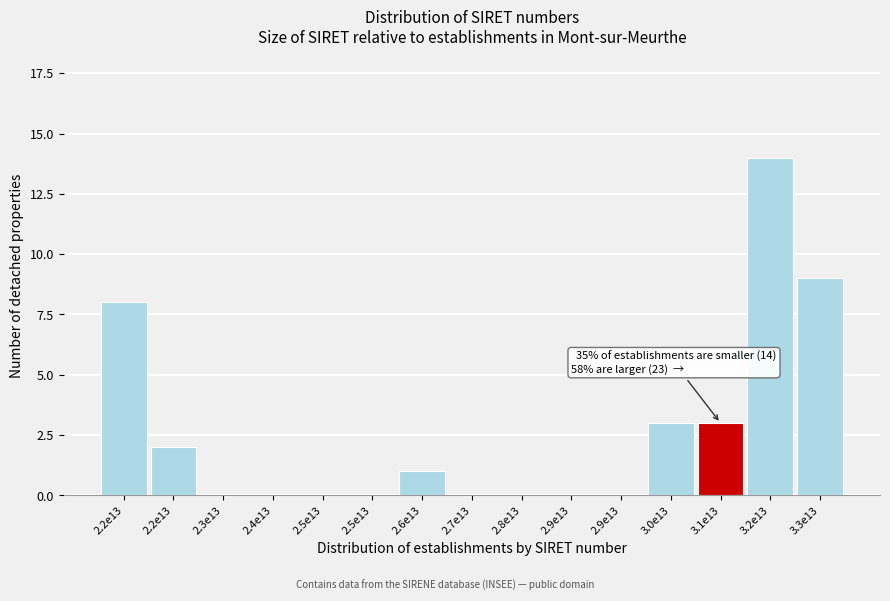

How many data points does each series have?

15